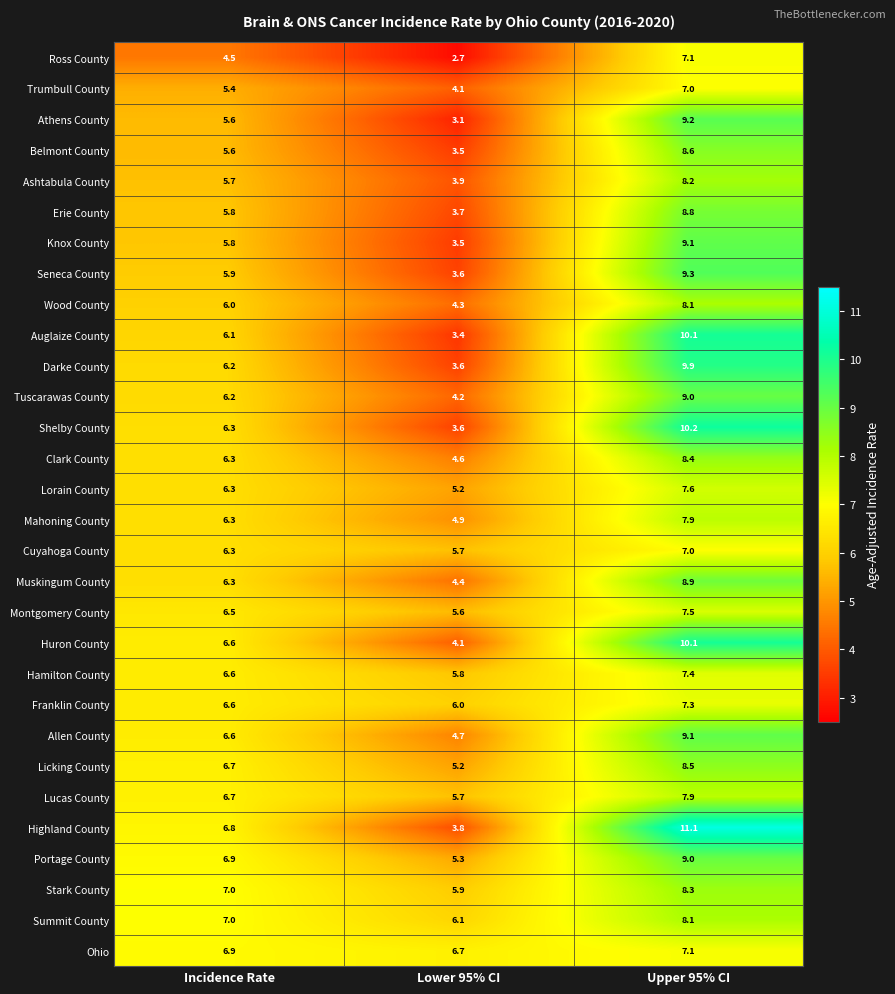

Which series changed the most between Incidence Rate and Upper 95% CI?

Highland County